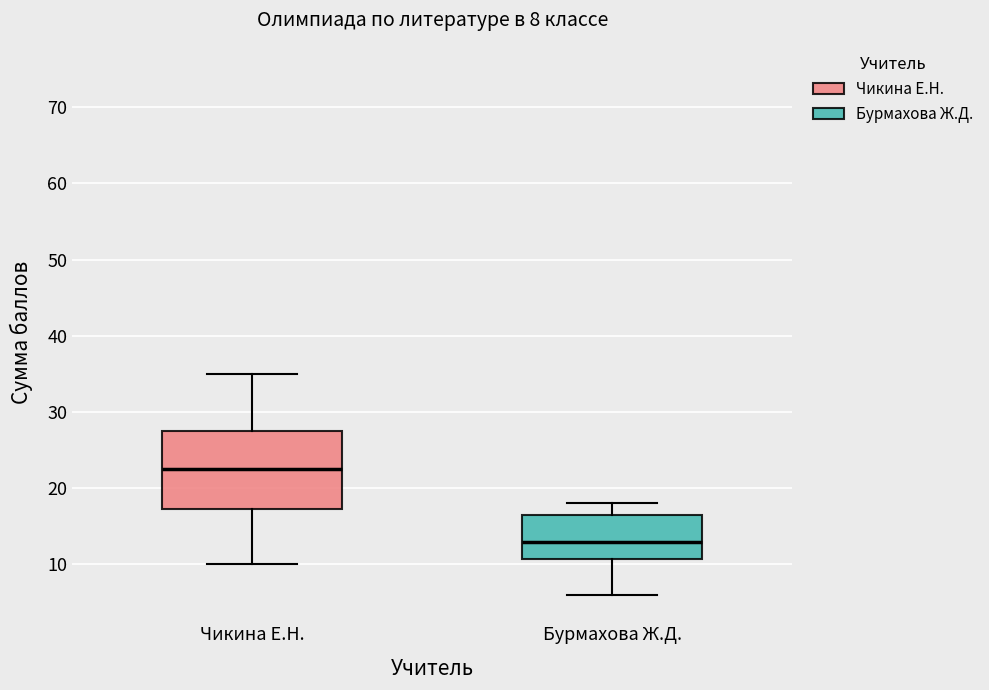

Which box has the lowest median line?

Бурмахова Ж.Д.